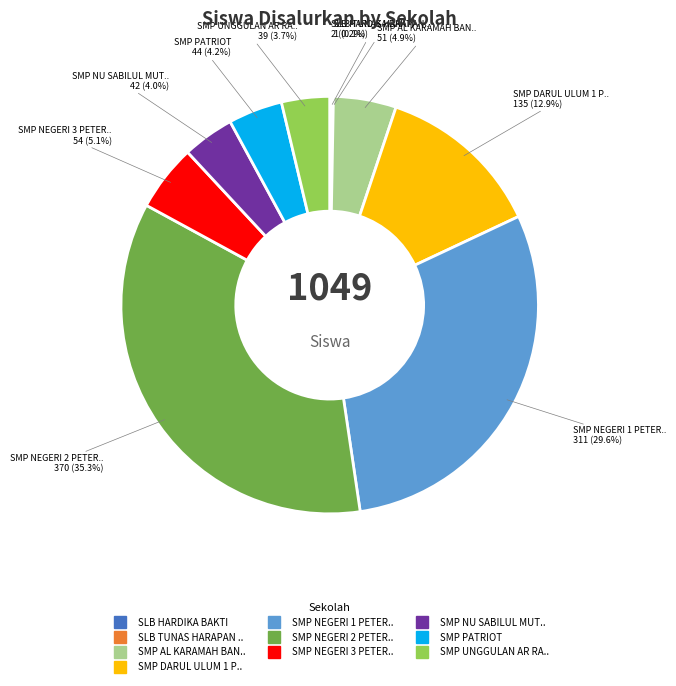

Is there a majority slice in this chart?

No